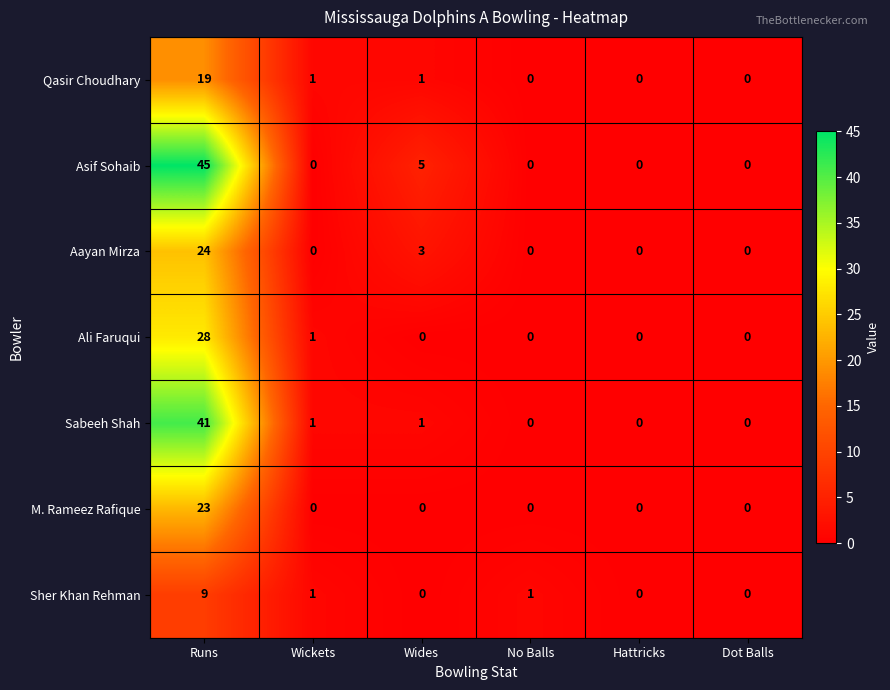

How many Asif Sohaib values are between 0 and 5?

5